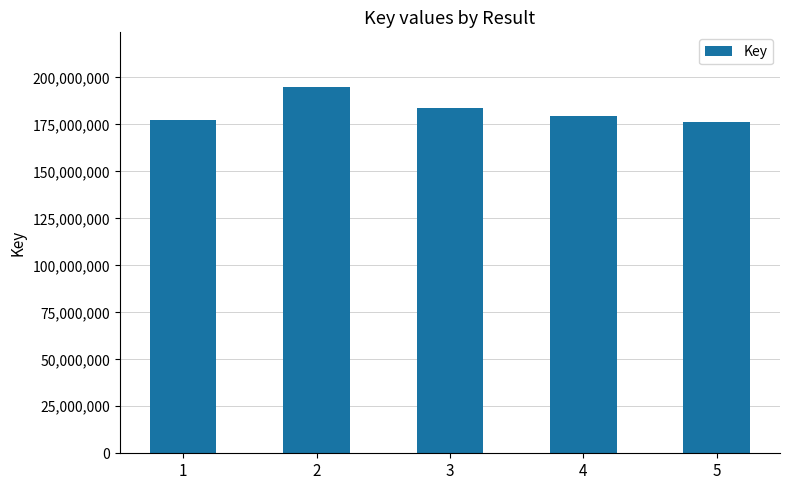

Approximately how many times larger is the value at 1 compared to 4?

1.0